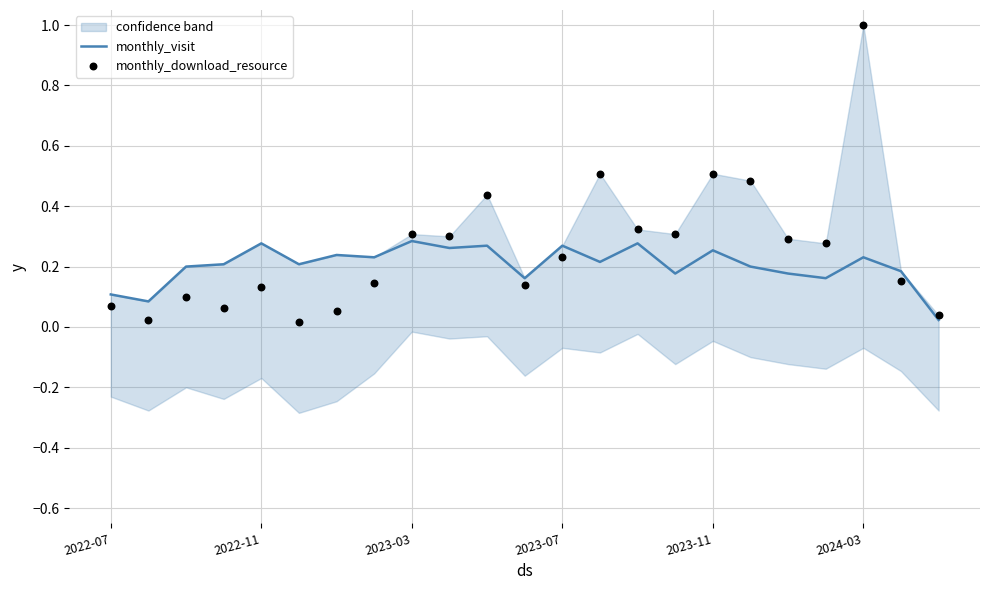

Which series reaches the maximum Y coordinate?

monthly_download_resource